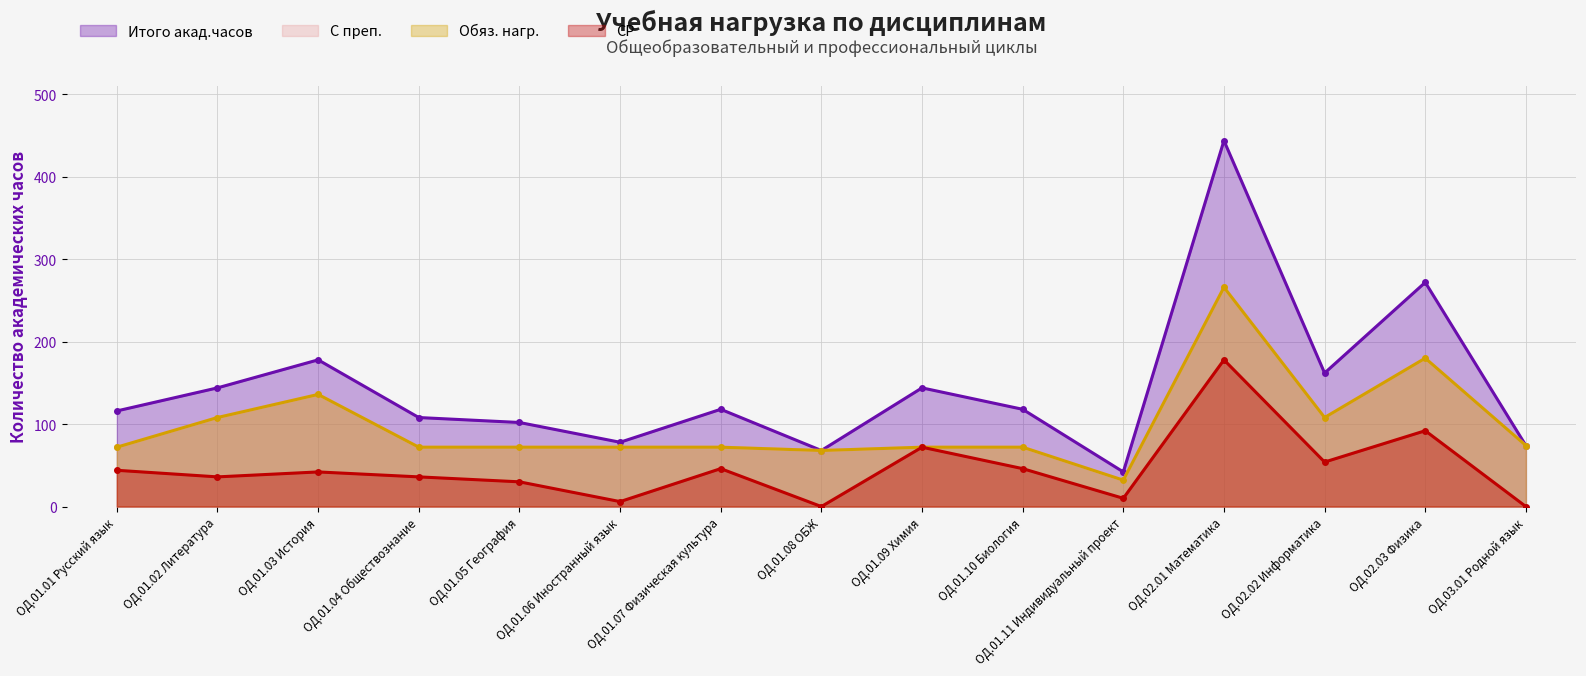

What are all the series names shown in the legend?

Итого акад.часов, С преп., Обяз. нагр., СР